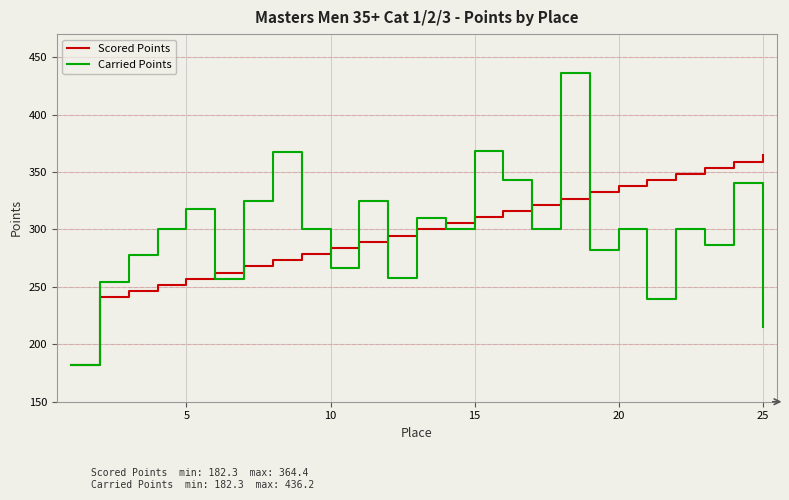

What is the highest value of the Carried Points series?

436.2